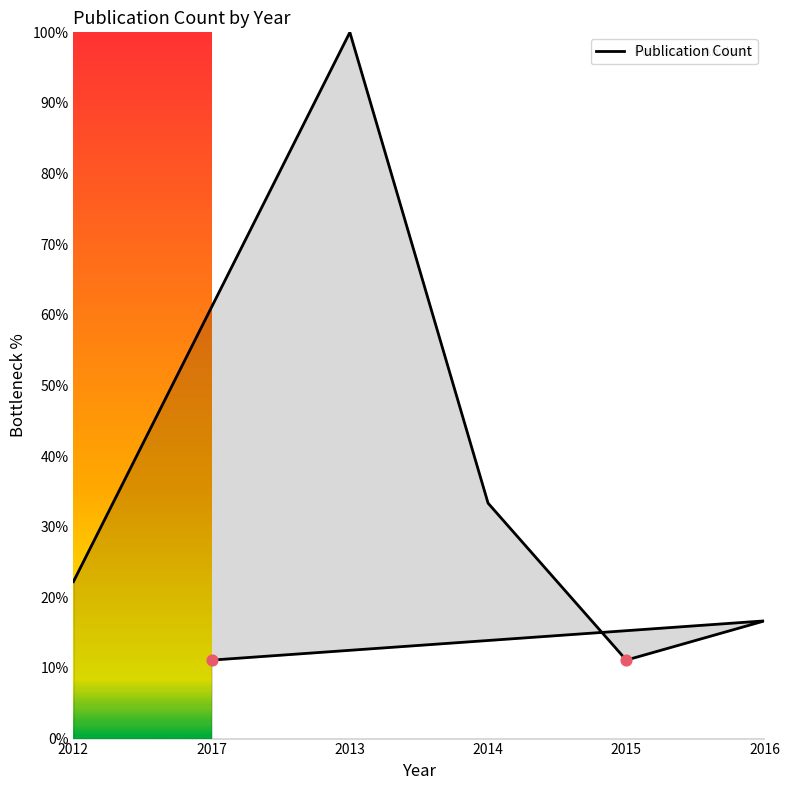

Which has a higher value, 2013 or 2015?

2013